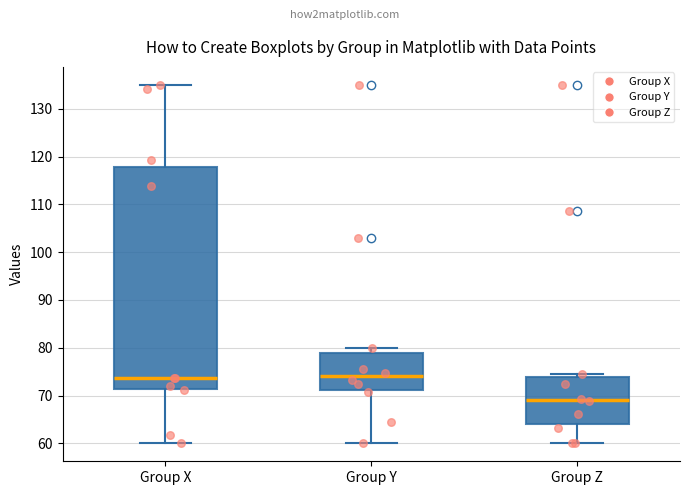

Where does the median line of the box for Group Z sit on the y-axis? The values are not printed on the chart, so give them approximately, as read against the axis.

69